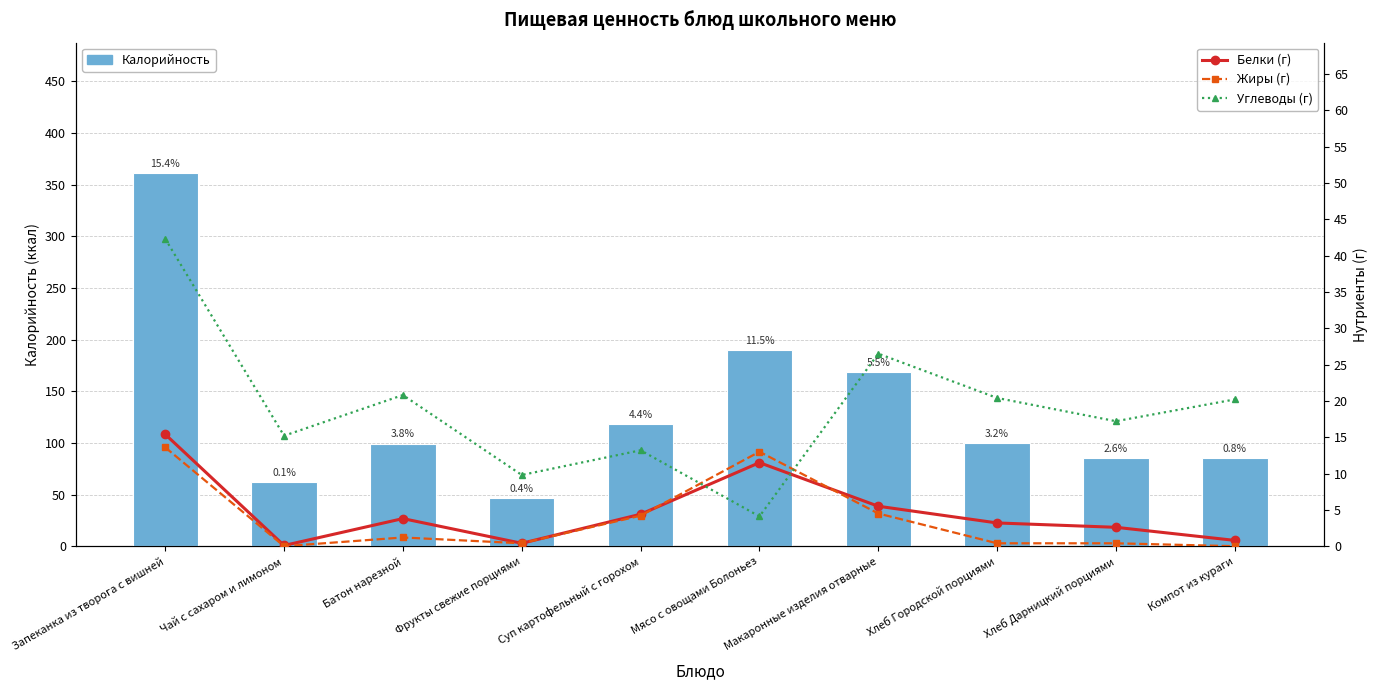

What is the sum of the Углеводы (г) values at Хлеб Городской порциями and Суп картофельный с горохом?

33.6